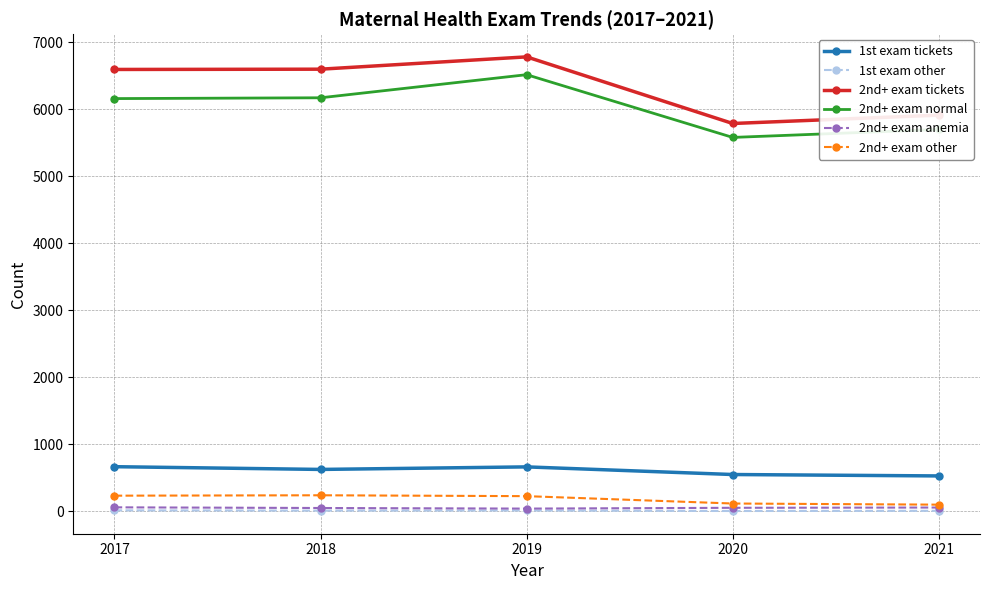

Which label corresponds to the largest value in the chart?

2019